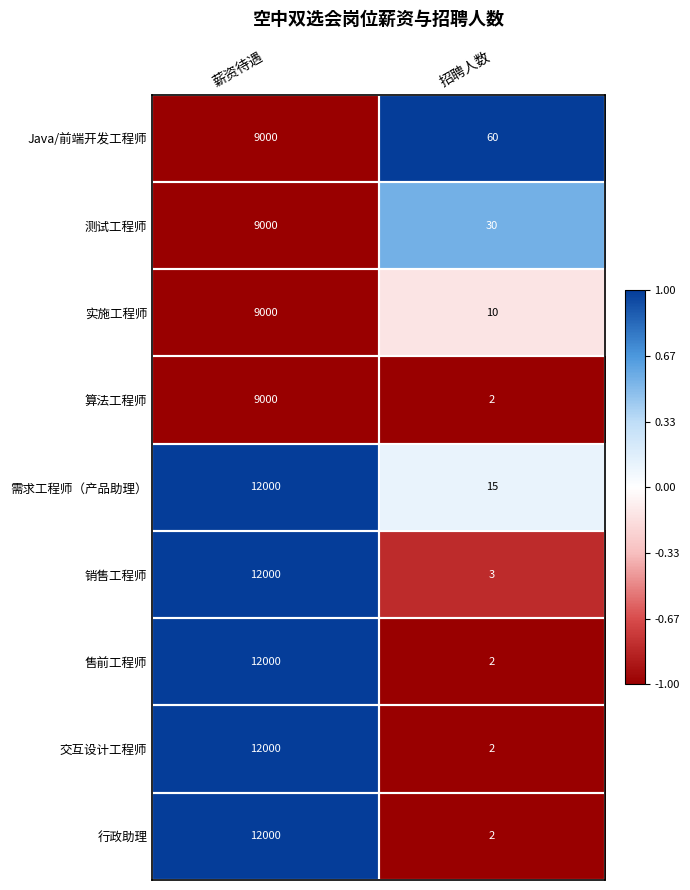

Which label corresponds to the smallest value in the chart?

招聘人数